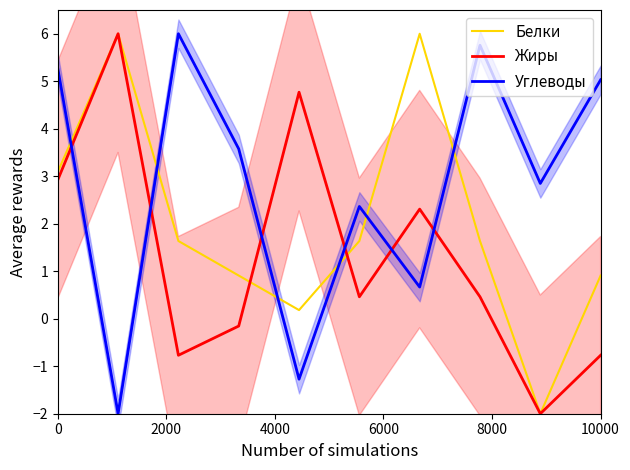

Reading left to right, extract all data points from this chart.

Белки: 3.1	6.0	1.6	0.9	0.2	1.6	6.0	1.6	-2.0	0.9
Жиры: 2.9	6.0	-0.8	-0.2	4.8	0.5	2.3	0.5	-2.0	-0.8
Углеводы: 5.3	-2.0	6.0	3.6	-1.3	2.4	0.7	5.8	2.8	5.0